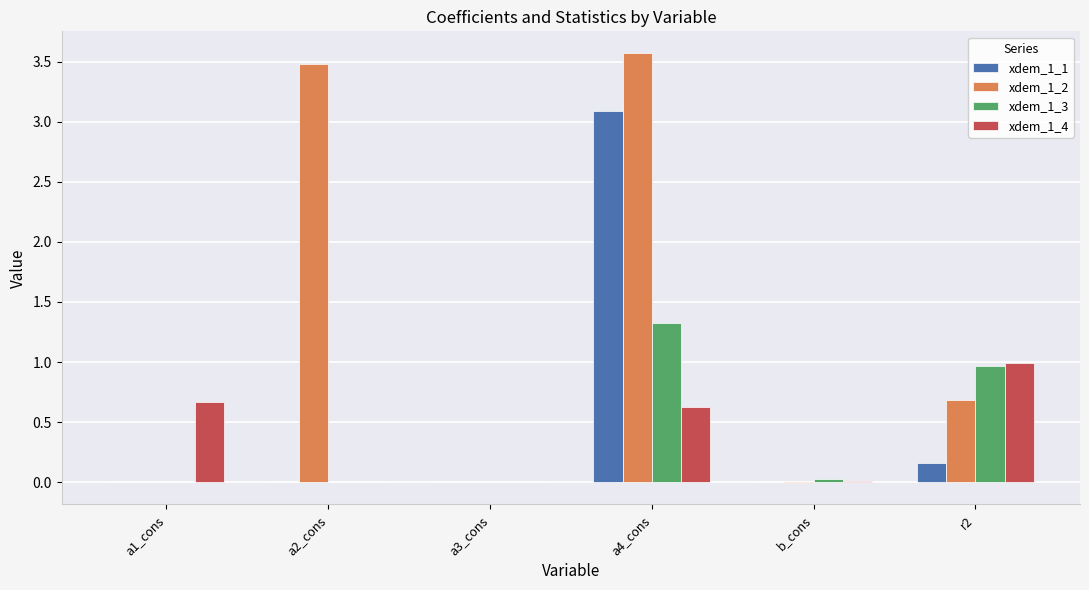

How many categories are shown in the chart?

6